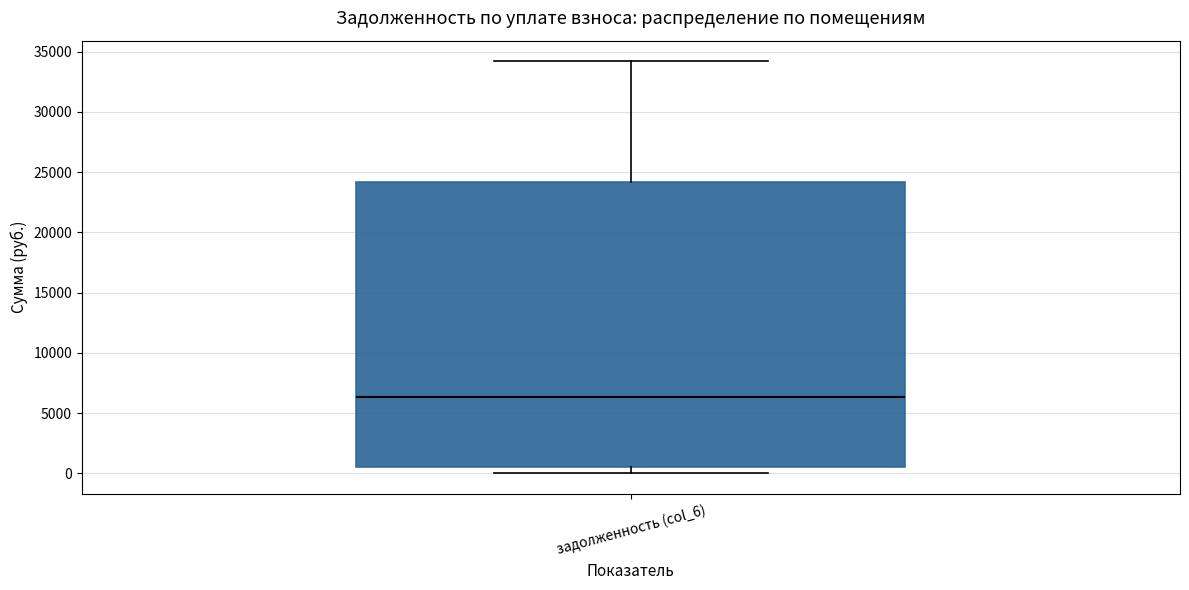

Transcribe this box plot: give where the median line is, the range the box spans, and where the two whiskers end, as read against the y-axis. The values are not printed on the chart, so give them approximately, as read against the axis.

median 6500, box 500 to 24000, whiskers 0 to 34000